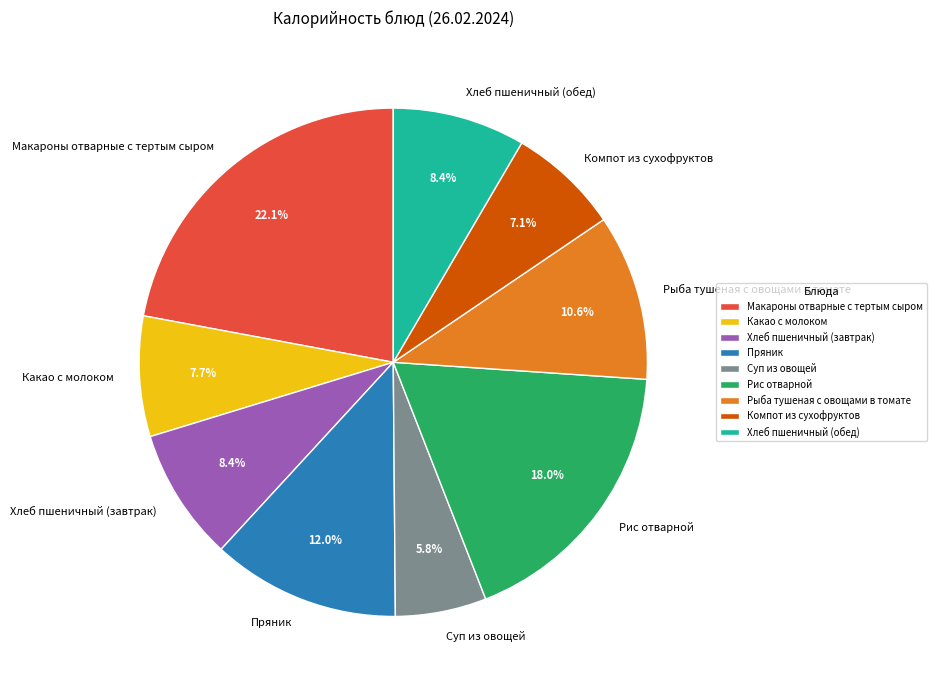

Does any single category account for the majority?

No